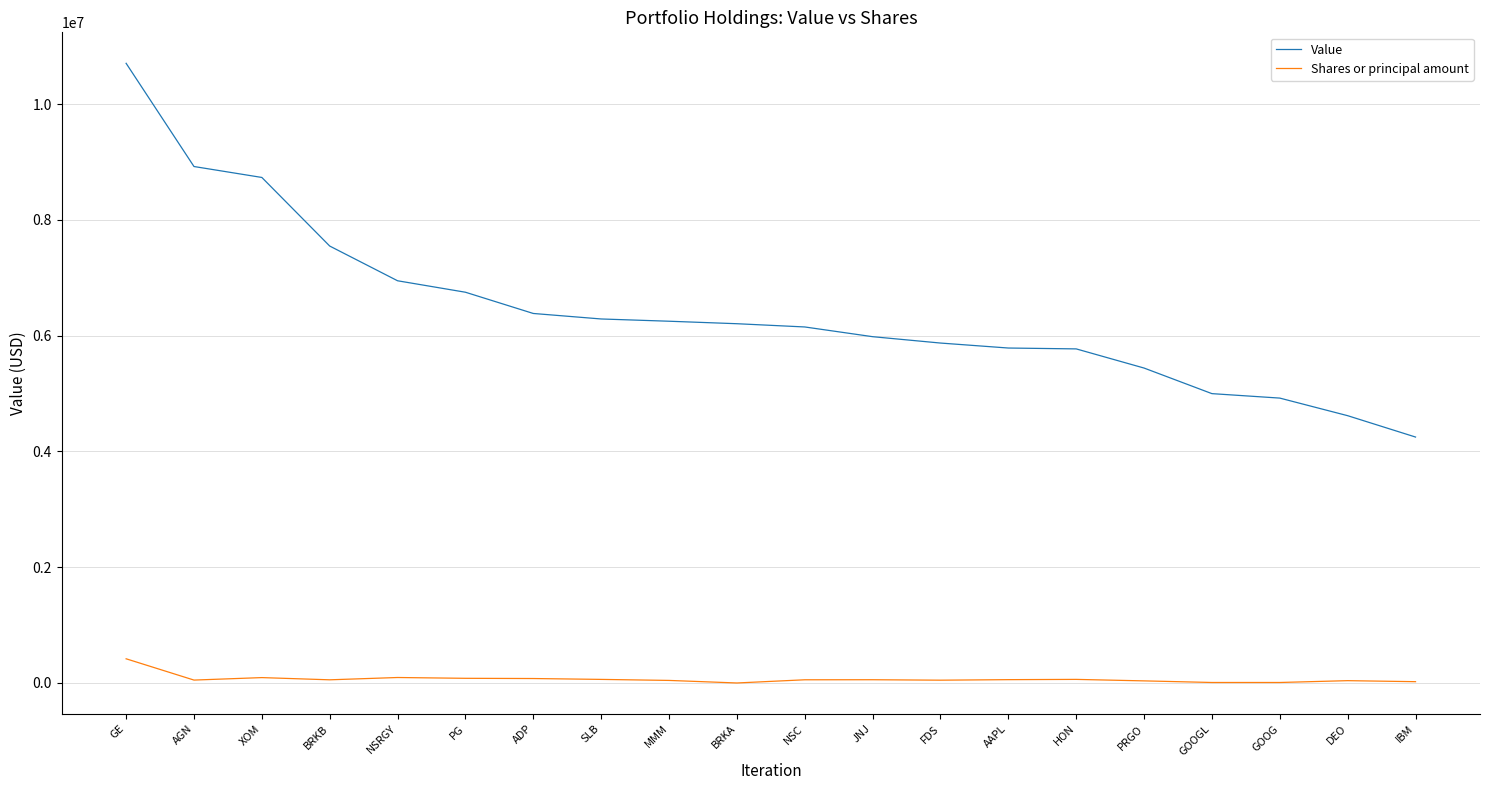

What is the approximate value of Shares or principal amount at GOOG, to the nearest 100?

8500